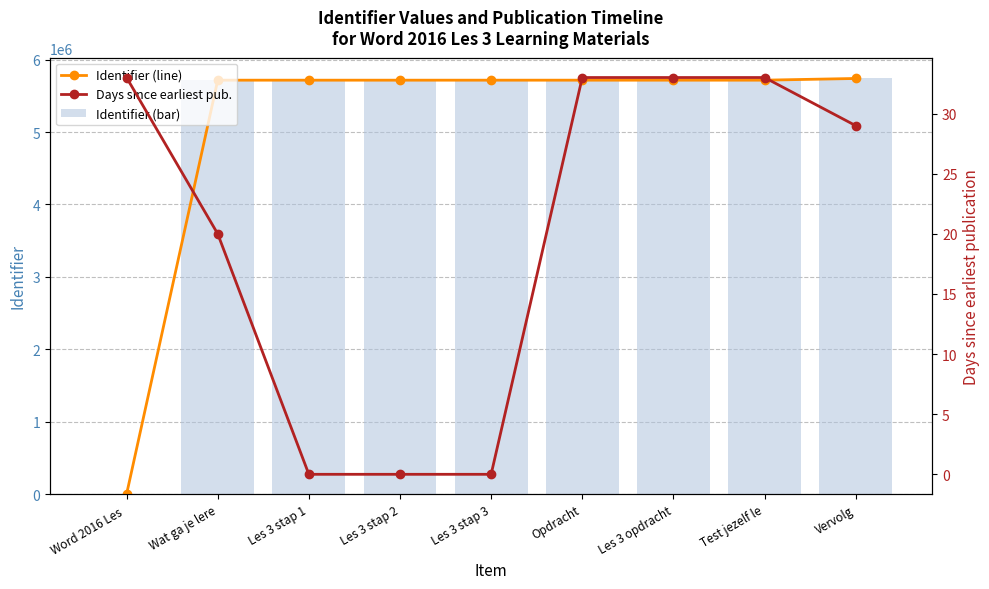

Which category has the highest value in the Identifier (bar) series?

Vervolg